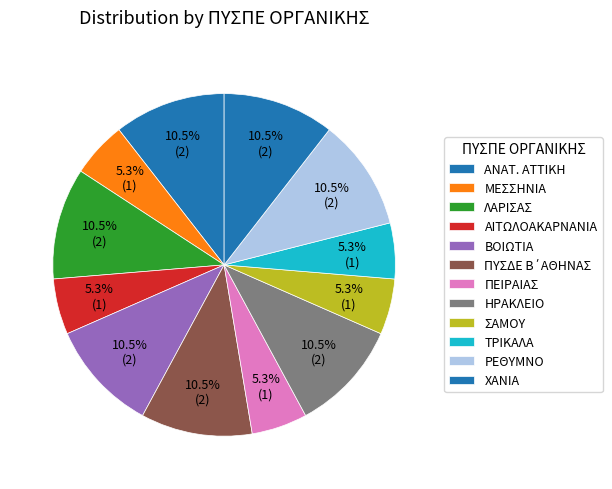

How many slices are in this pie chart?

12